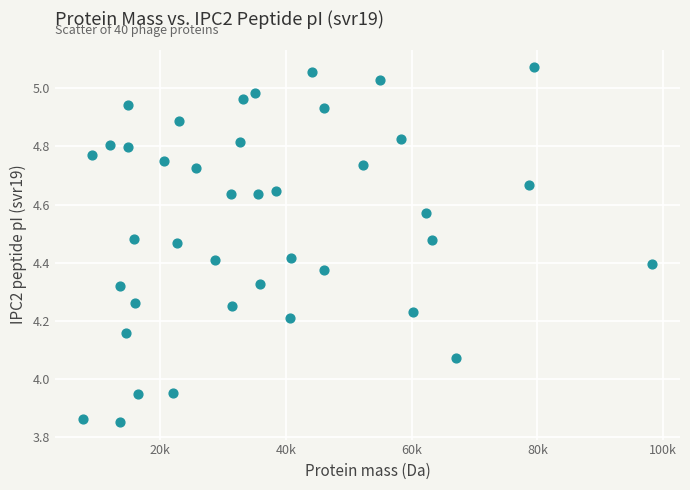

What is the range of X values (max minus min)?

90386.9